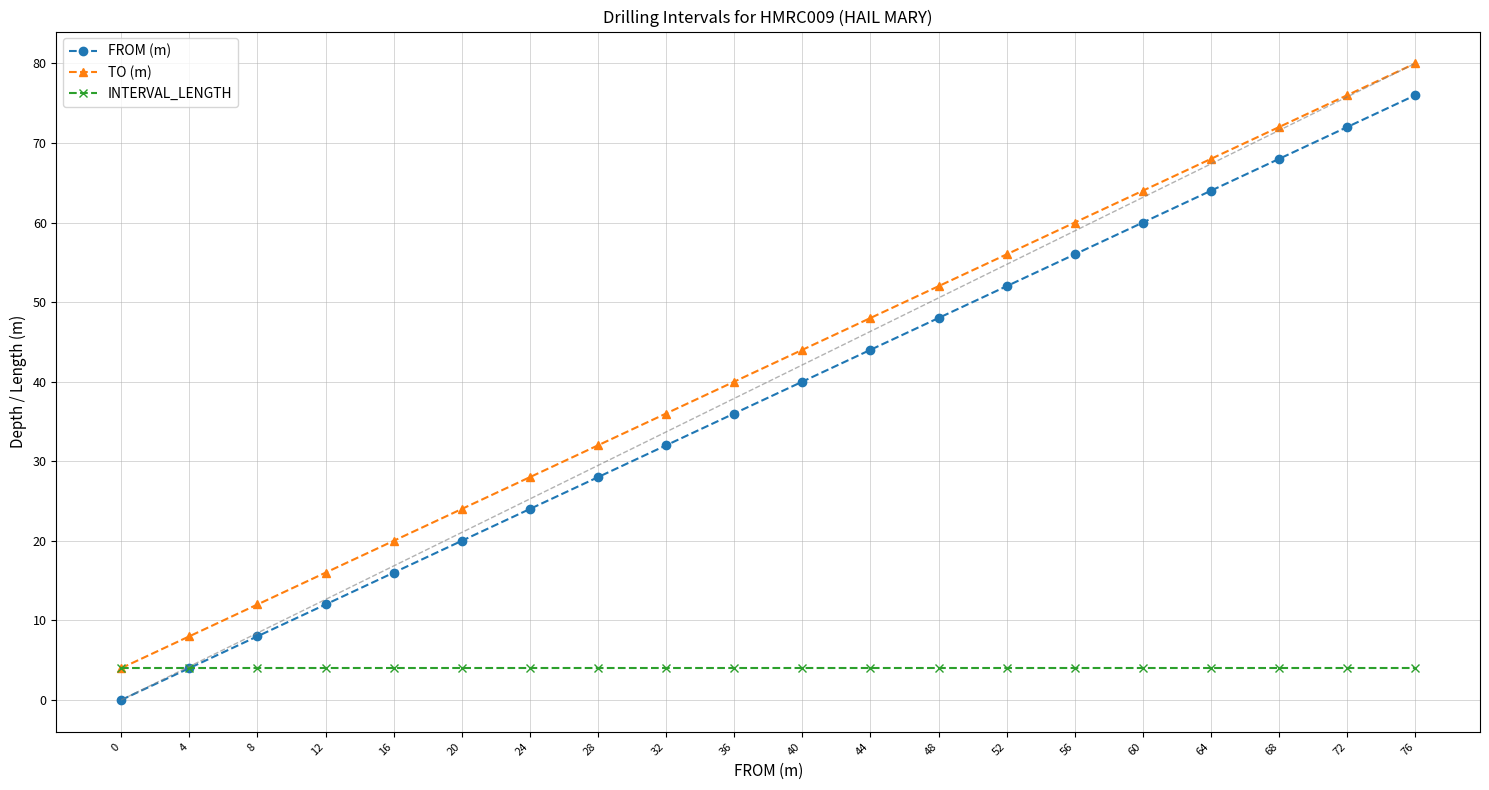

Does the chart display data point markers on the line(s)?

Yes